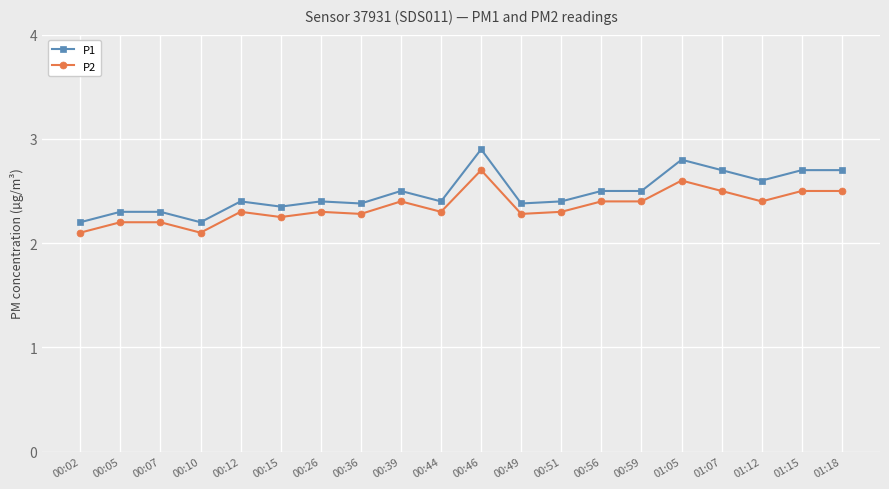

Rank the series by their maximum value, from highest to lowest.

P1, P2